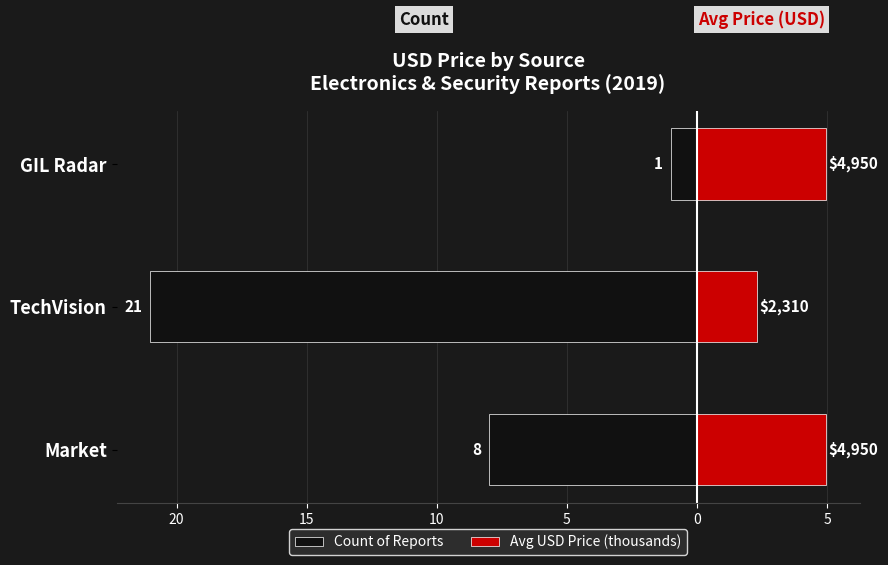

What is the difference between the maximum and minimum values in the Avg USD Price (thousands) series?

2.6